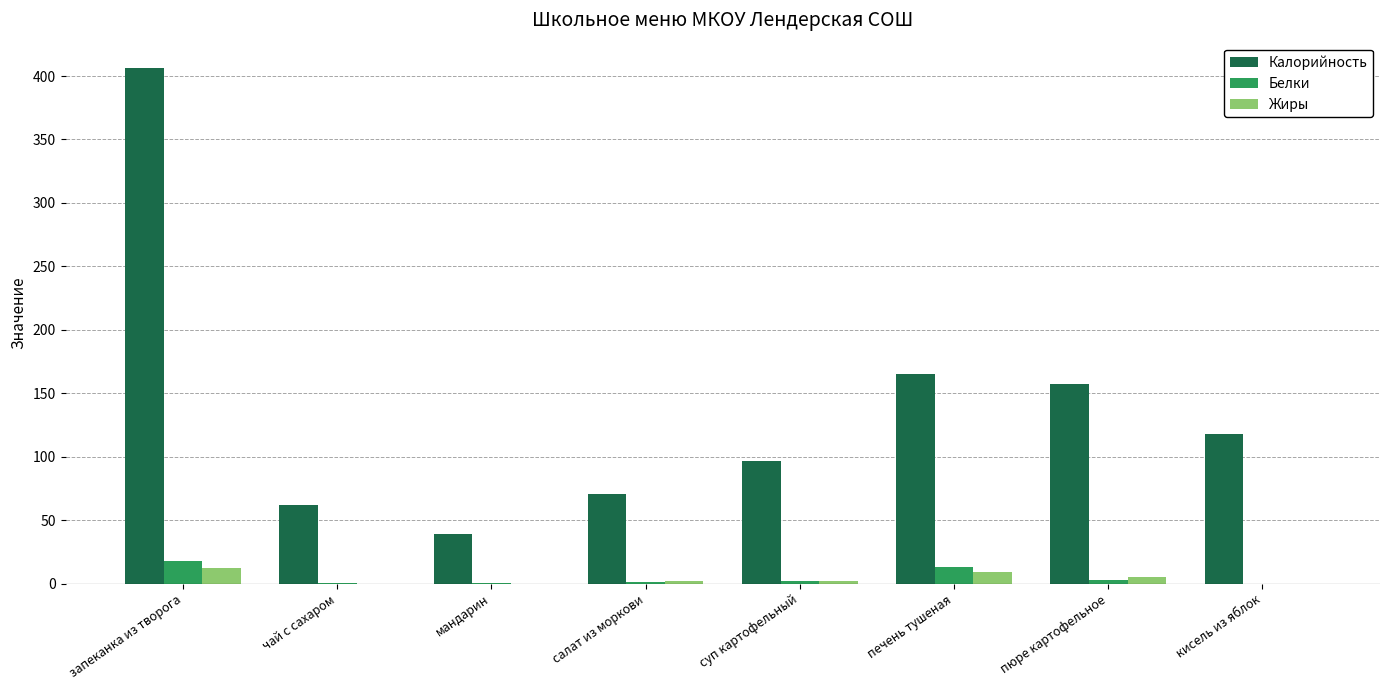

What is the maximum value for Калорийность?

406.0